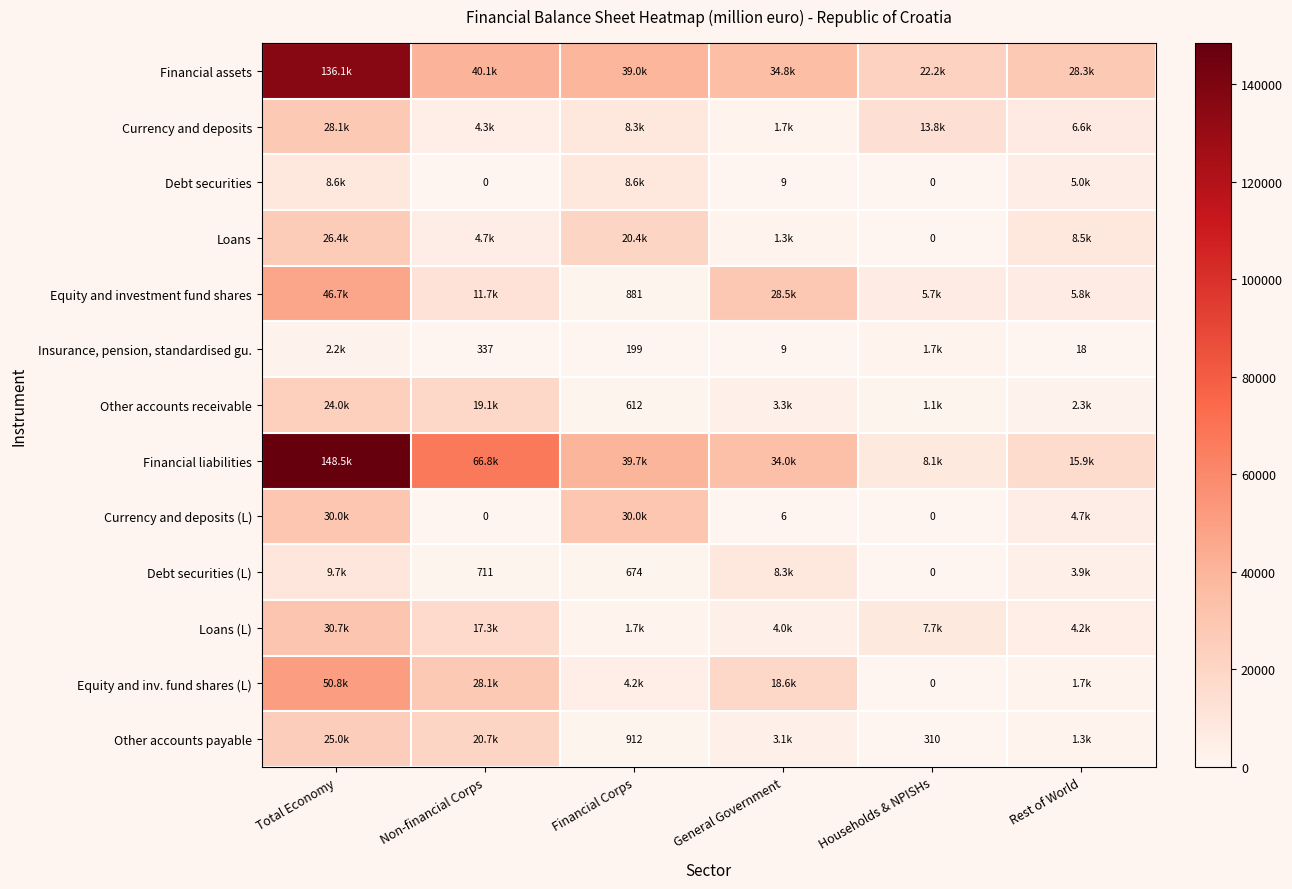

Which series has the largest total across all categories?

Financial liabilities